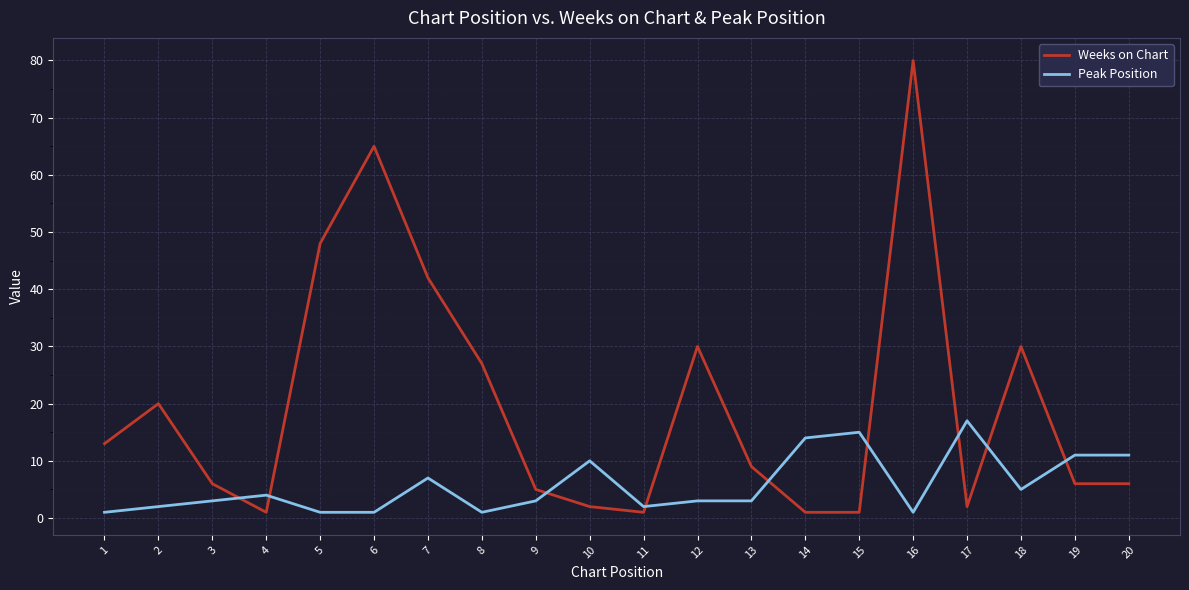

Count the number of categories in the chart.

20